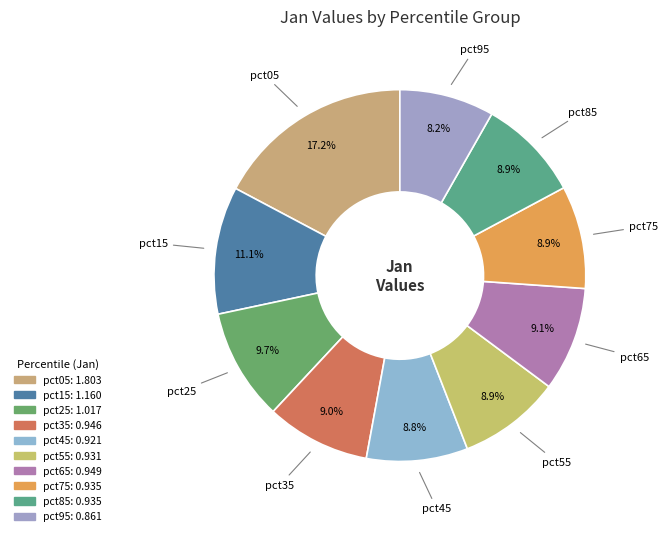

True or false: pct15 accounts for 21% of the total.

False